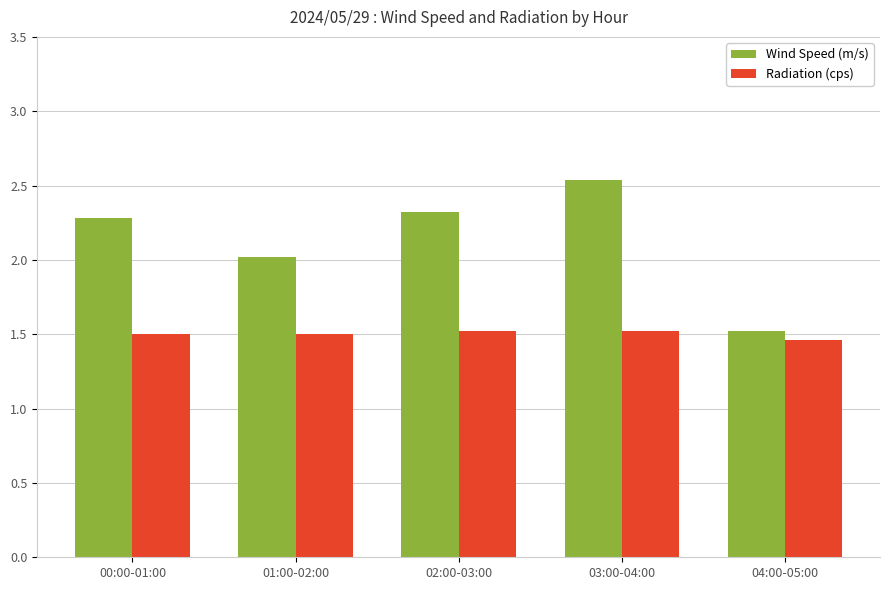

Between 02:00-03:00 and 03:00-04:00, which series saw the biggest shift?

Wind Speed (m/s)